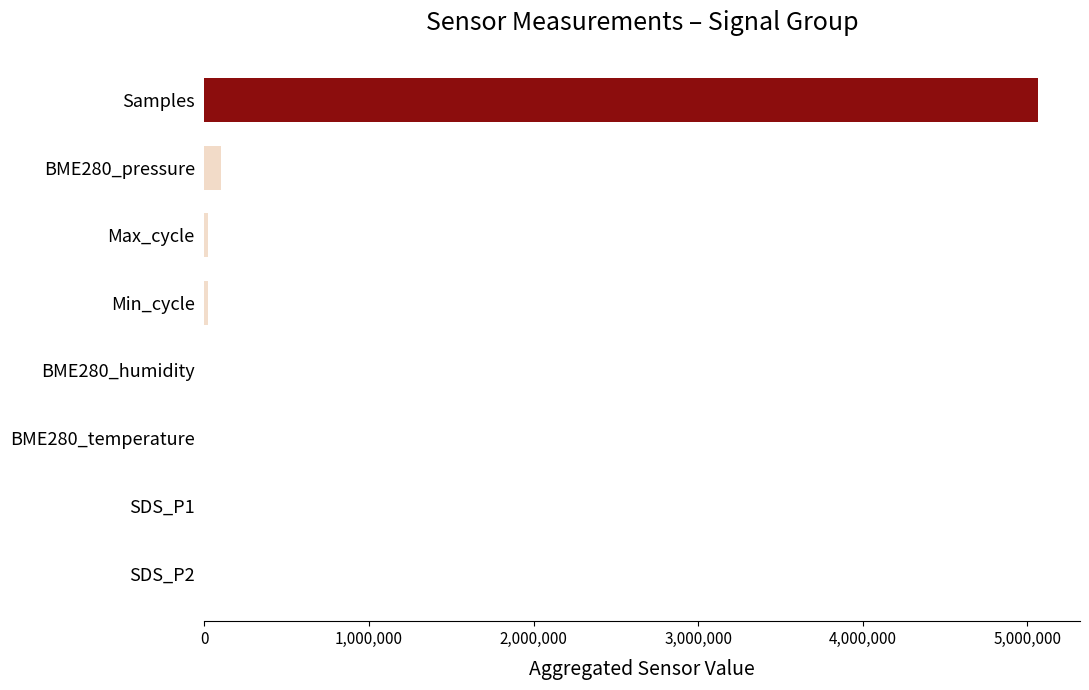

How many categories are shown in the chart?

8